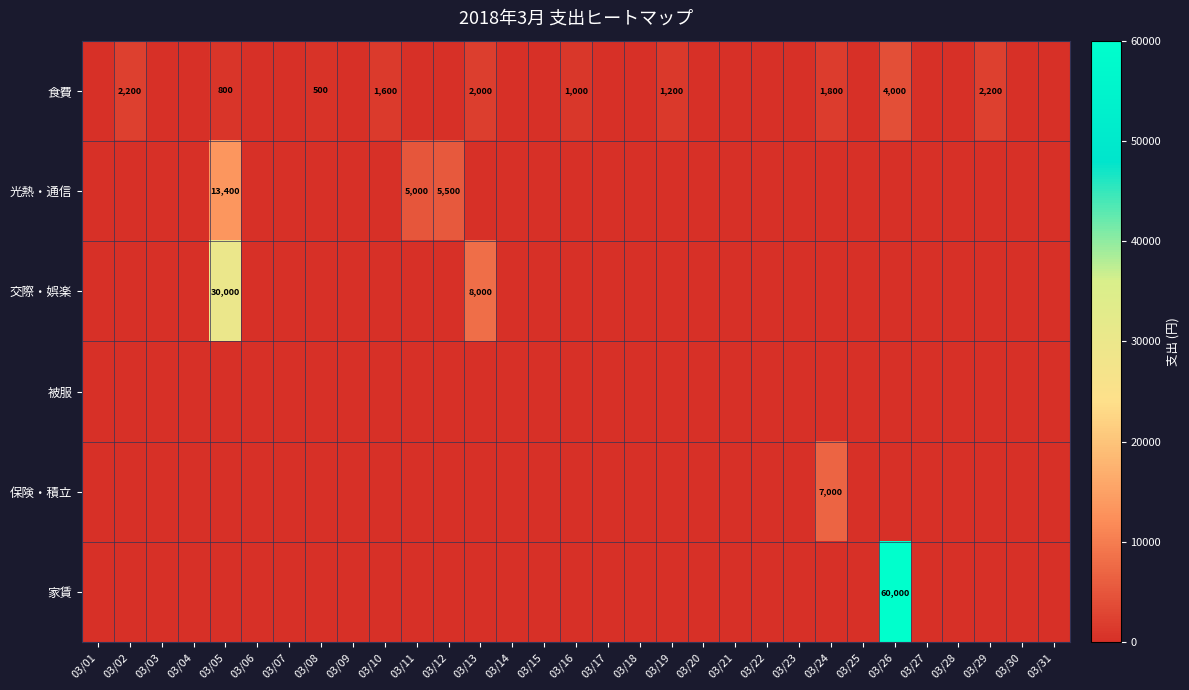

Is it true that 保険・積立 equals 7000 at 03/24?

True